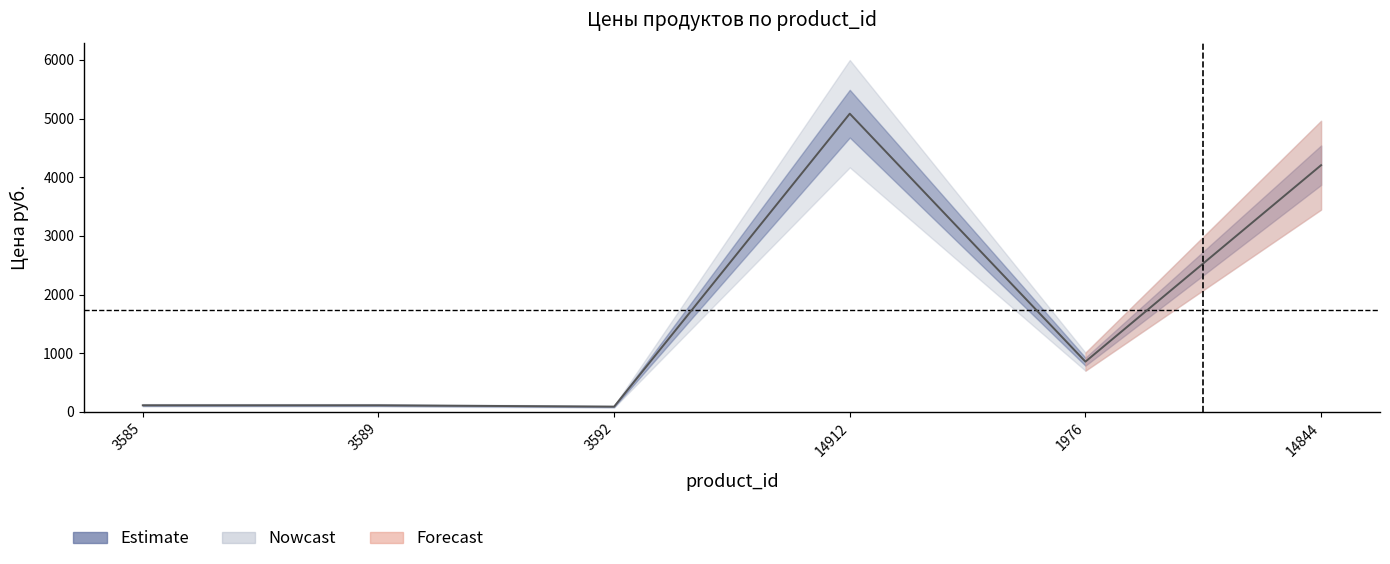

Where is the data nearest to the value 2586?

14844